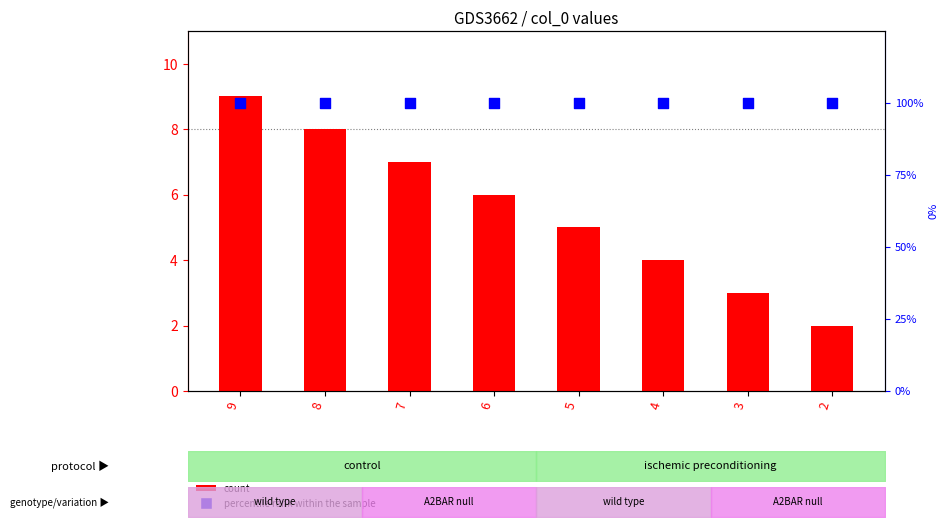

Which series reaches the maximum Y coordinate?

percentile rank within the sample